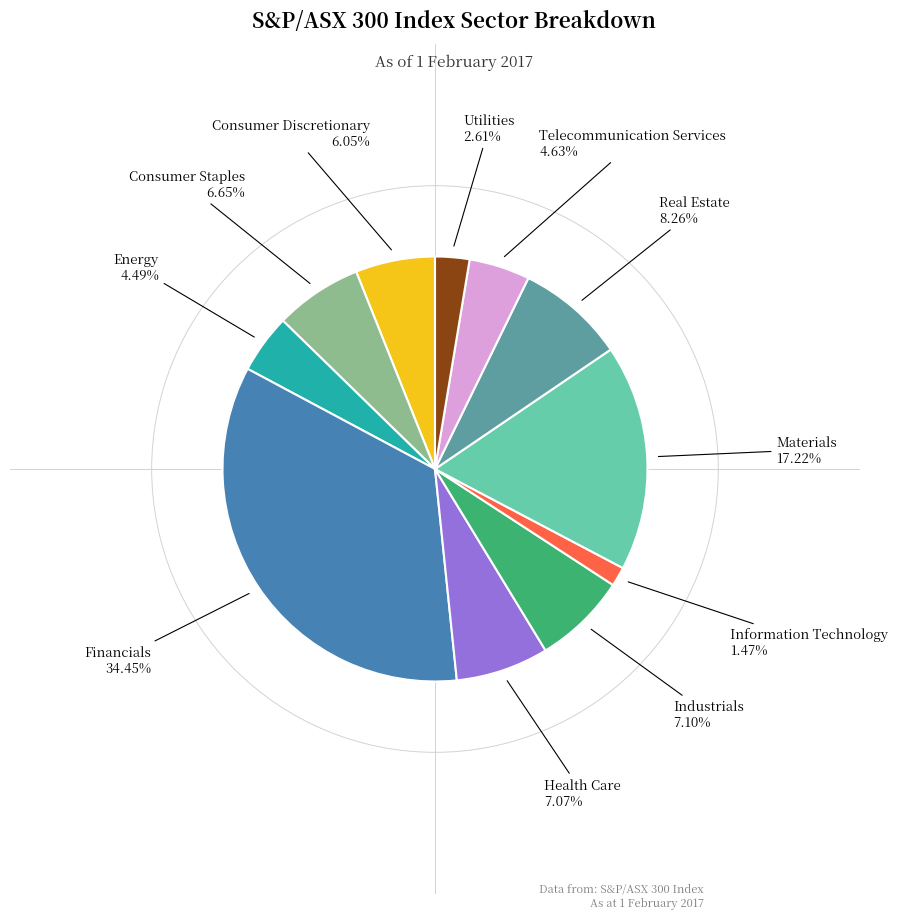

Is there a majority slice in this chart?

No